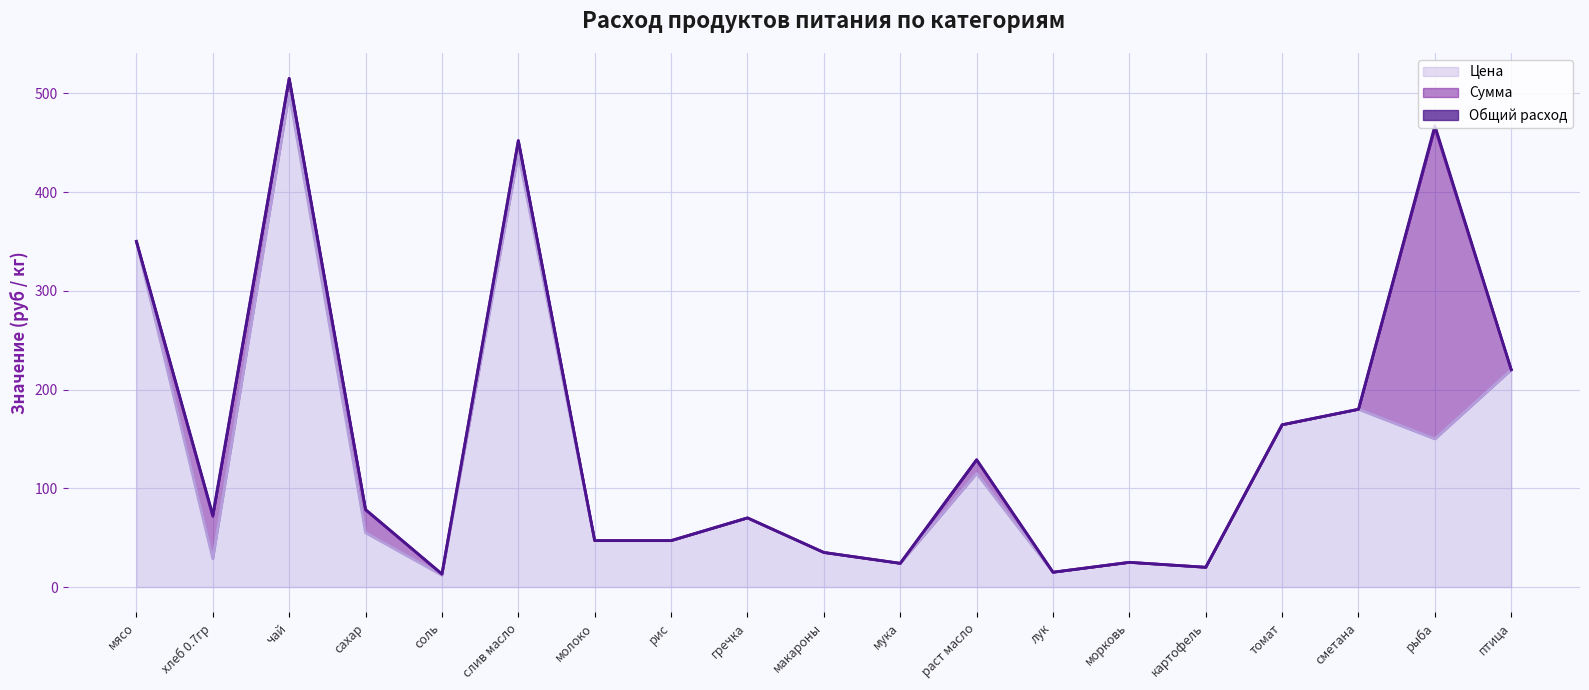

What are all the series names shown in the legend?

Цена, Сумма, Общий расход